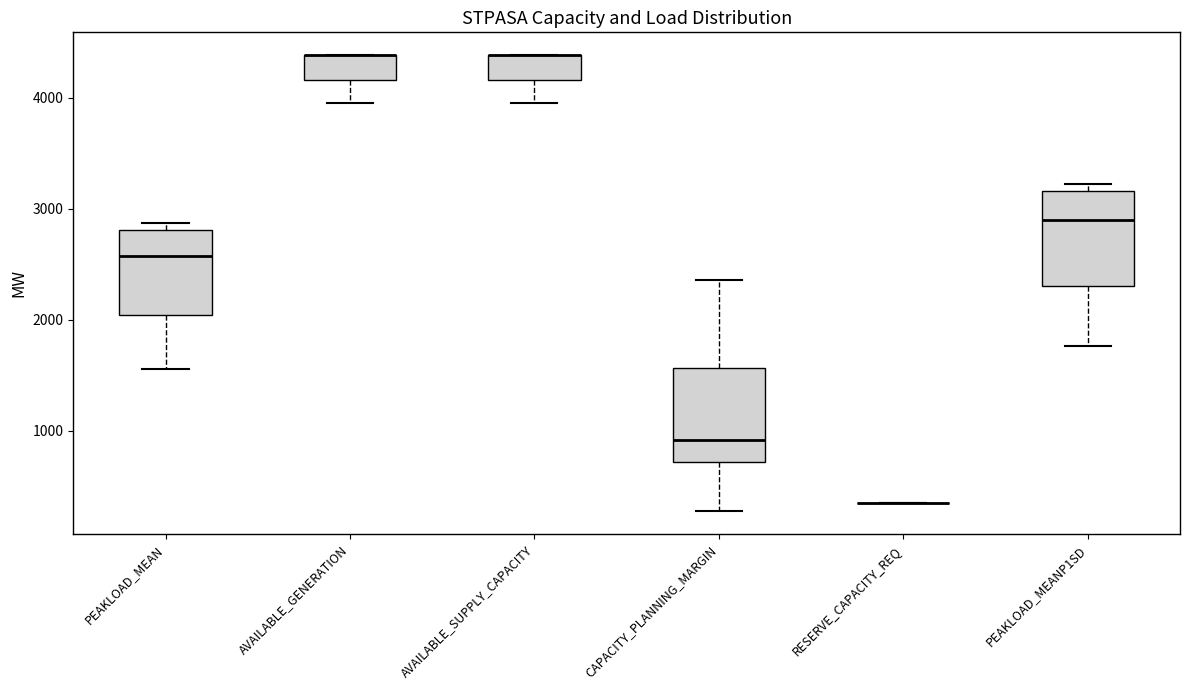

Reading left to right, read every box against the y-axis: the position of its median line, the range the box covers, and the ends of its whiskers. The values are not printed on the chart, so give them approximately, as read against the axis.

PEAKLOAD_MEAN: median 2600, box 2000 to 2800, whiskers 1600 to 2900
AVAILABLE_GENERATION: median 4400 (drawn on the box's upper edge), box 4200 to 4400, whiskers 4000 to 4400
AVAILABLE_SUPPLY_CAPACITY: median 4400 (drawn on the box's upper edge), box 4200 to 4400, whiskers 4000 to 4400
CAPACITY_PLANNING_MARGIN: median 900, box 700 to 1600, whiskers 300 to 2400
RESERVE_CAPACITY_REQ: box collapsed to a line at 400, whiskers 400 to 400
PEAKLOAD_MEANP1SD: median 2900, box 2300 to 3200, whiskers 1800 to 3200 (just above the box's upper edge)